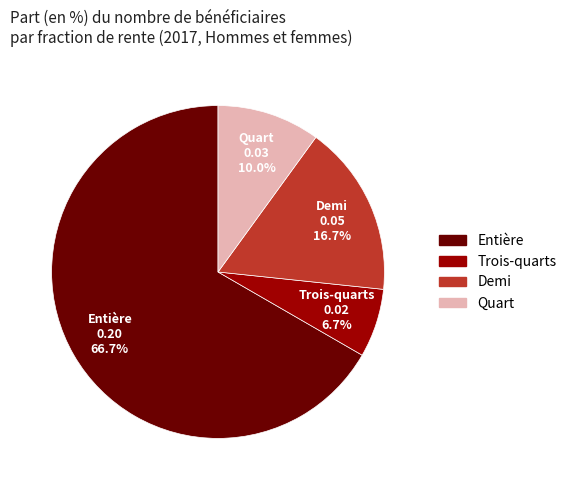

Rank the categories by value from highest to lowest.

Entière, Demi, Quart, Trois-quarts